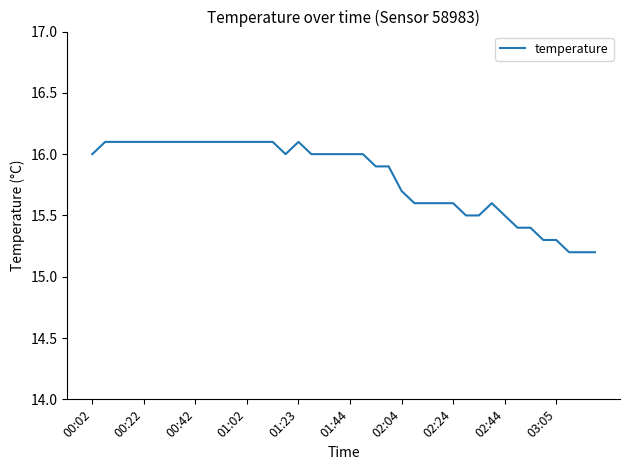

Does the chart display data point markers on the line(s)?

No